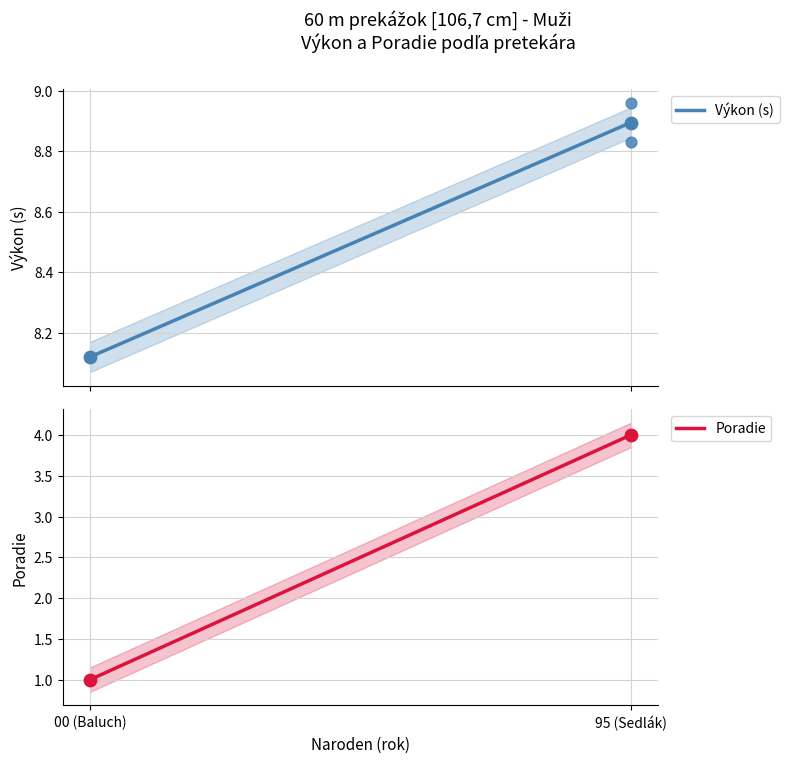

What is the total value across all series at Sedlák Finále?

12.8